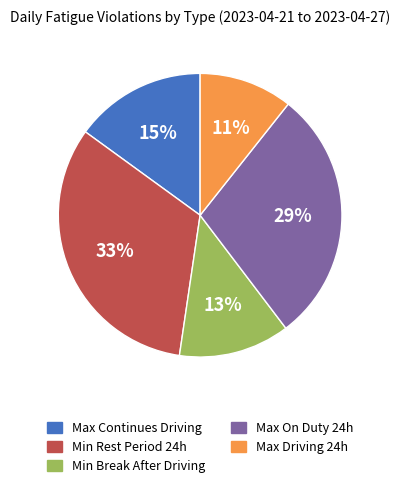

To the nearest percent, what is the average slice percentage?

20%